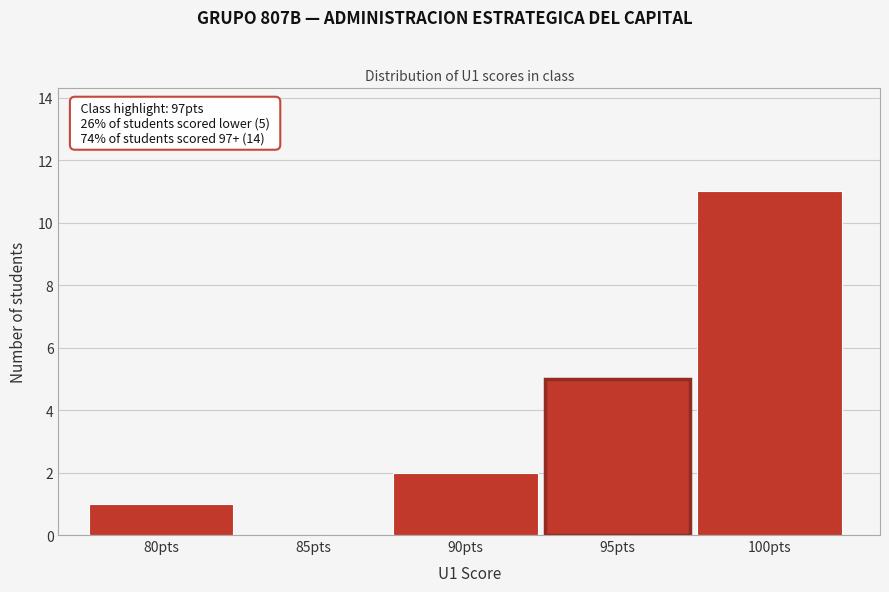

Reading right to left, extract all data points from this chart.

100pts=11	95pts=5	90pts=2	85pts=0	80pts=1